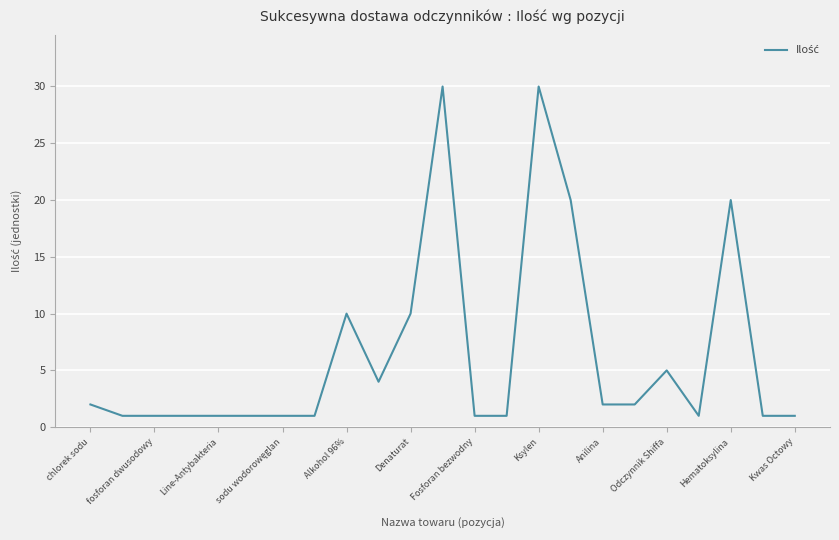

What is the difference between the maximum and minimum values?

29